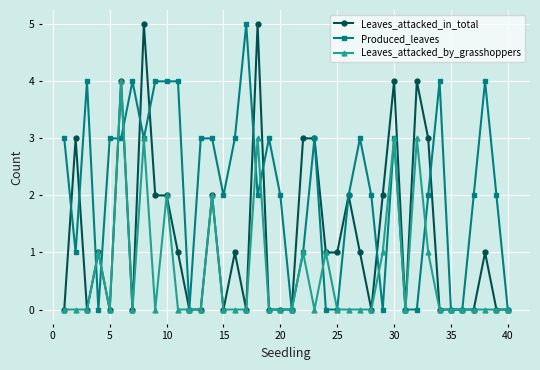

List the series in order of their overall mean, lowest first.

Leaves_attacked_by_grasshoppers, Leaves_attacked_in_total, Produced_leaves